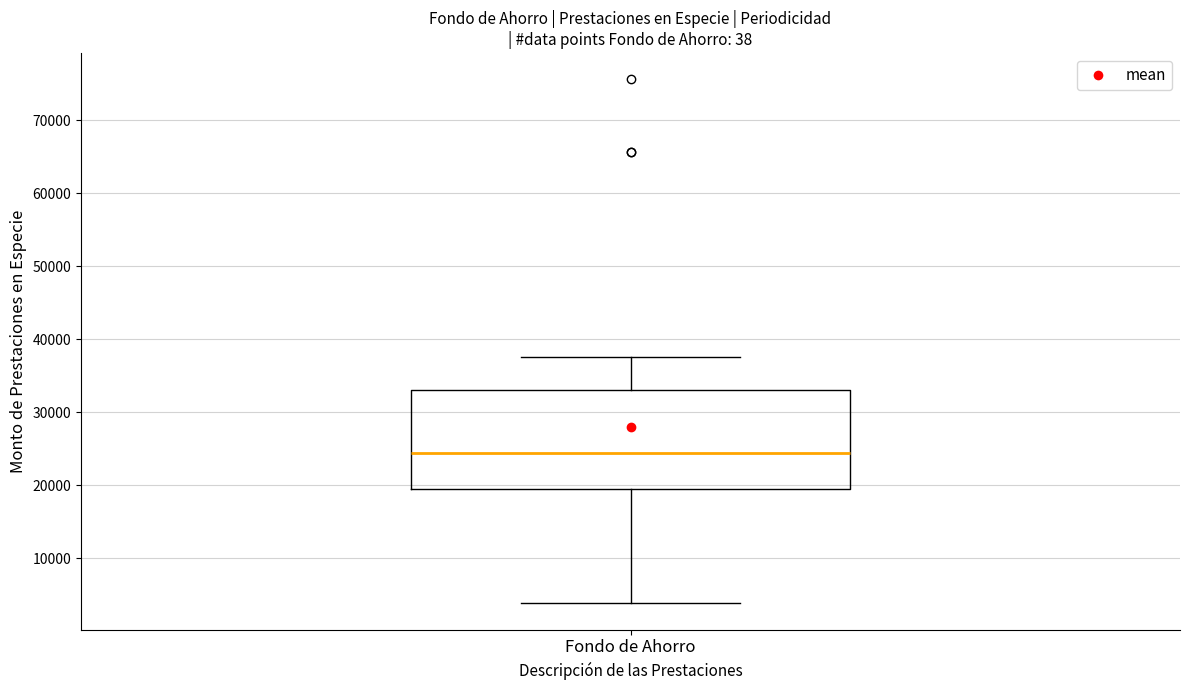

Read this box plot against the y-axis: the position of the median line, the range covered by the box, and the ends of both whiskers. The values are not printed on the chart, so give them approximately, as read against the axis.

median 24000, box 20000 to 33000, whiskers 4000 to 38000